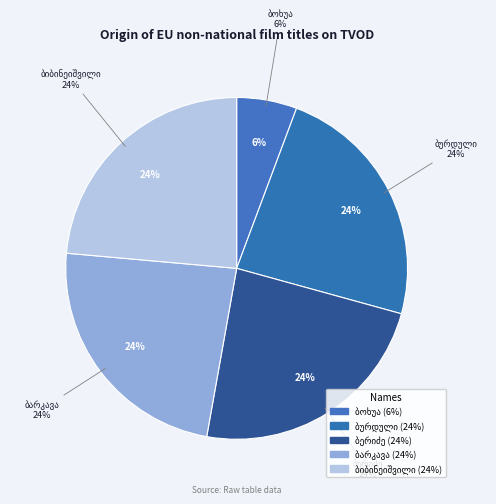

Is there a majority slice in this chart?

No